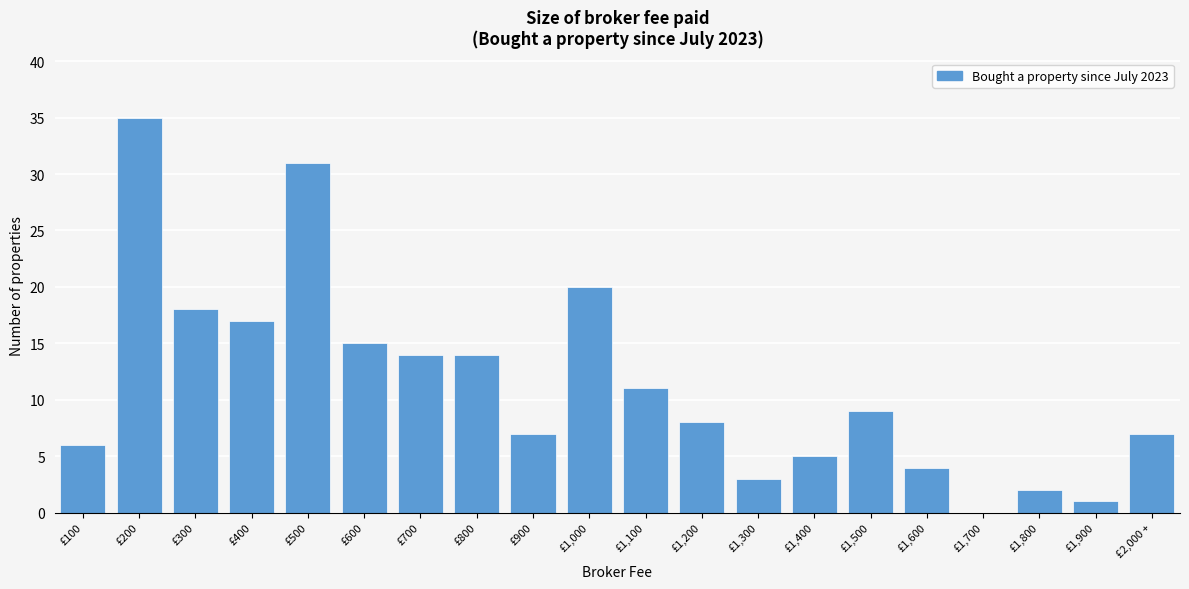

Reading right to left, transcribe all the data shown in this chart.

£2,000 +=7	£1,900=1	£1,800=2	£1,700=0	£1,600=4	£1,500=9	£1,400=5	£1,300=3	£1,200=8	£1,100=11	£1,000=20	£900=7	£800=14	£700=14	£600=15	£500=31	£400=17	£300=18	£200=35	£100=6